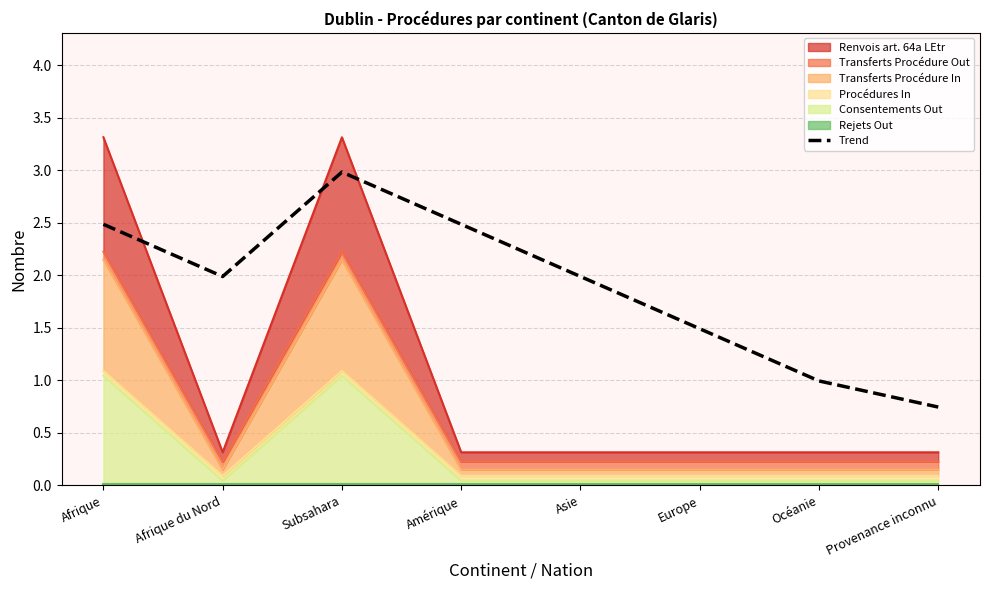

The chart shows a value of 4.2 at Amérique. True or false?

False